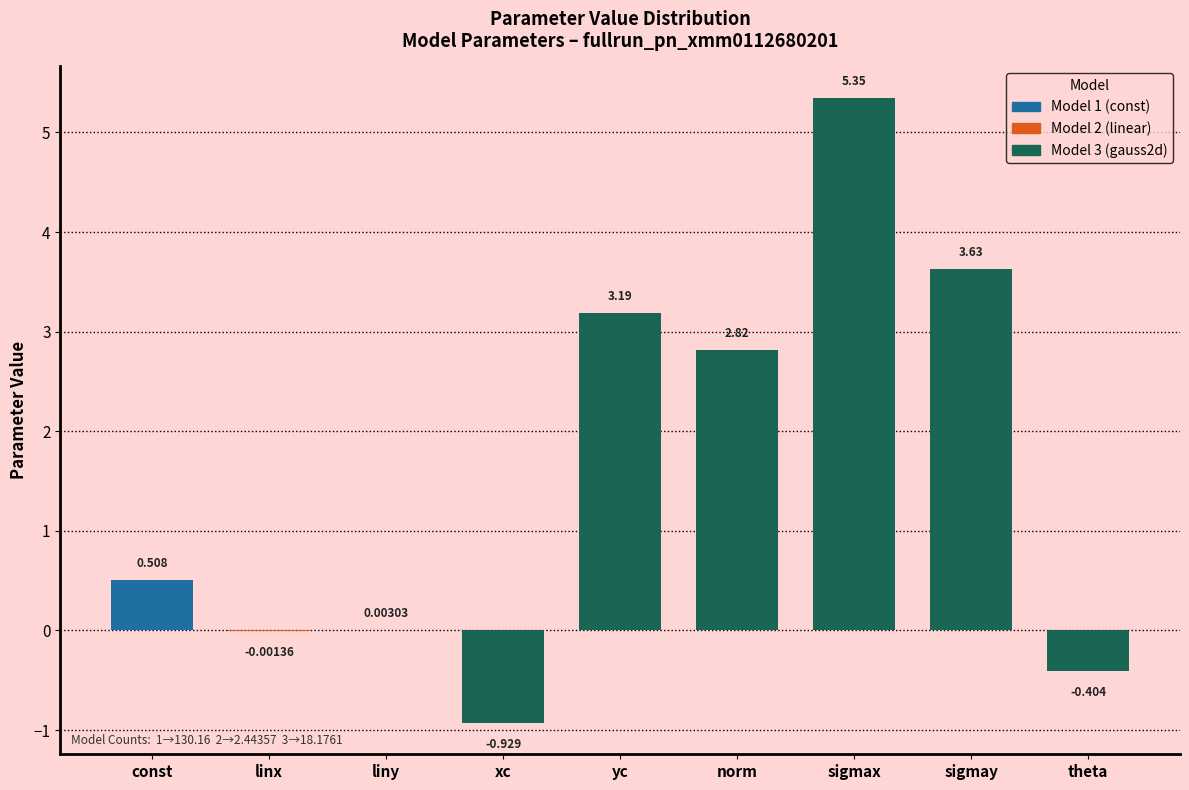

Where is the data nearest to the value 2?

norm